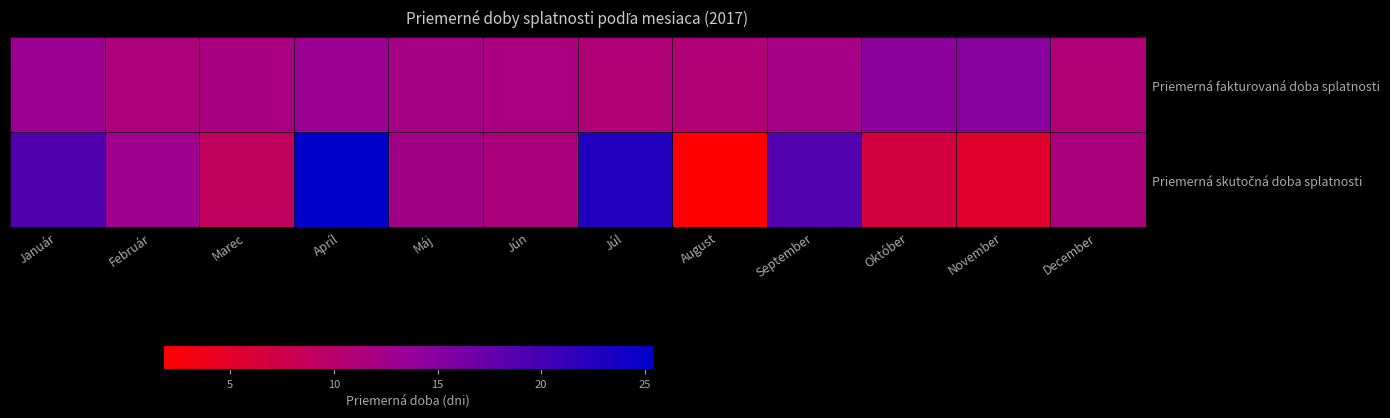

Which series changed the most between Máj and August?

Priemerná skutočná doba splatnosti